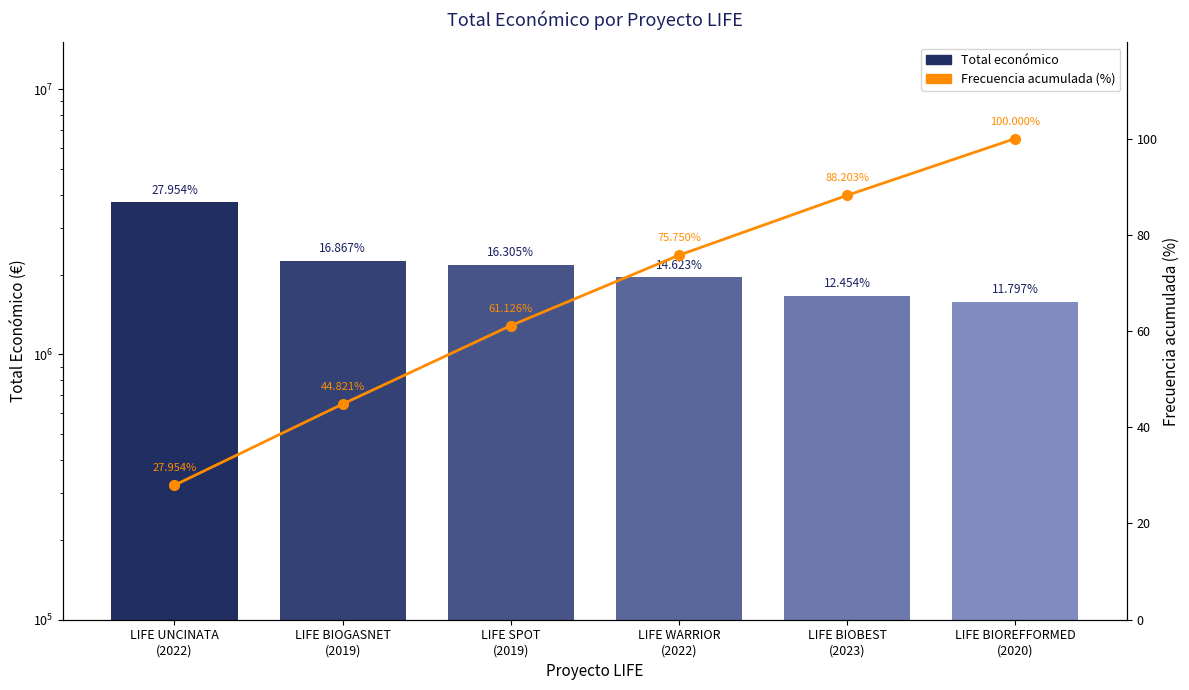

Which category has the highest value in the Total económico series?

LIFE UNCINATA
(2022)